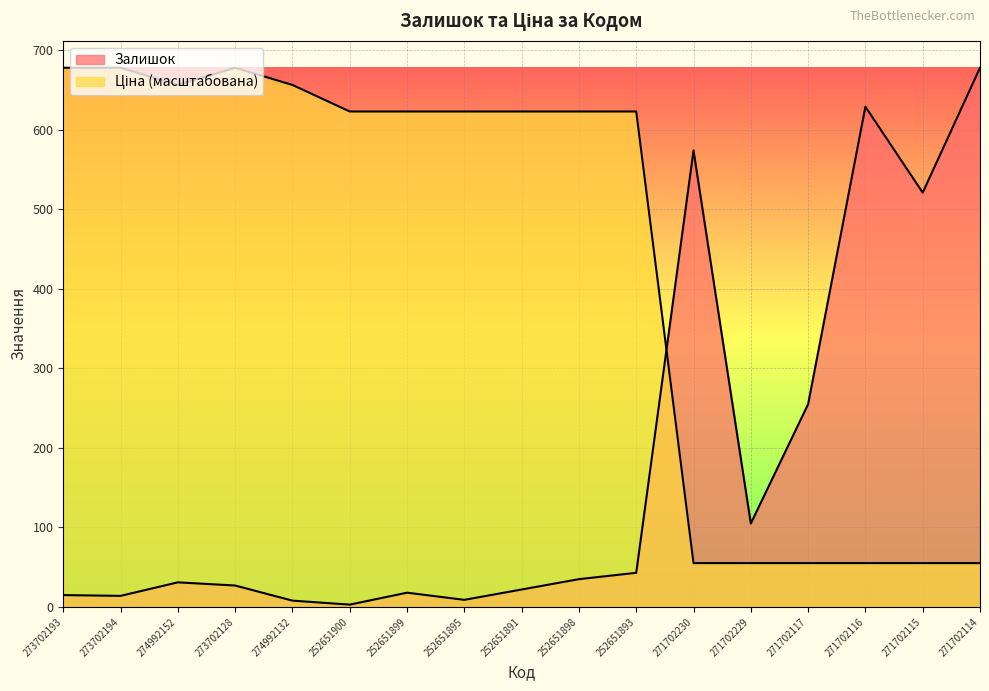

True or false: Залишок has more than 1 points higher than both neighbors.

True